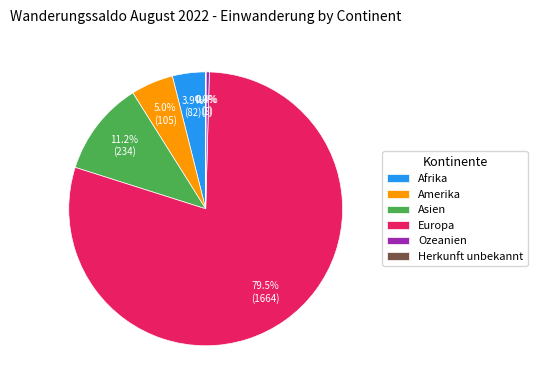

To the nearest percent, what is the average slice percentage?

17%